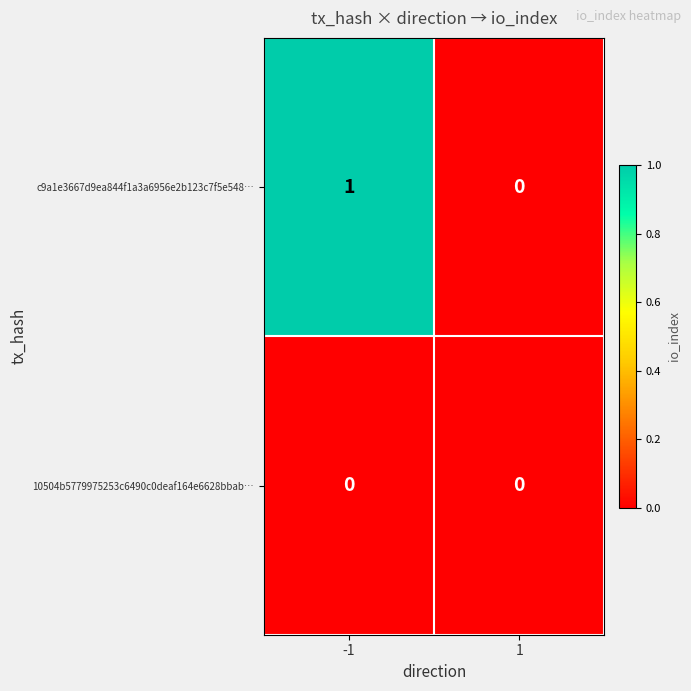

Rank the series by their average value, from lowest to highest.

10504b5779975253c6490c0deaf164e6628bbab…, c9a1e3667d9ea844f1a3a6956e2b123c7f5e548…